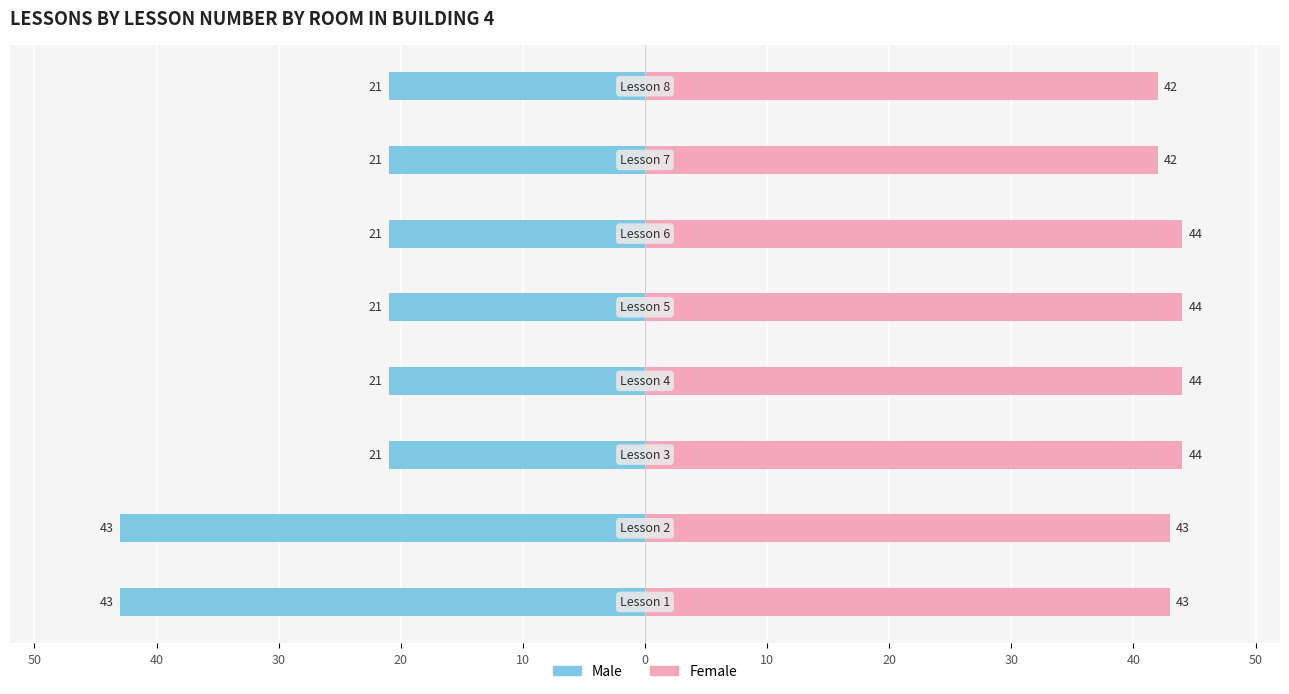

True or false: Male has a value of -28 at 0.

False